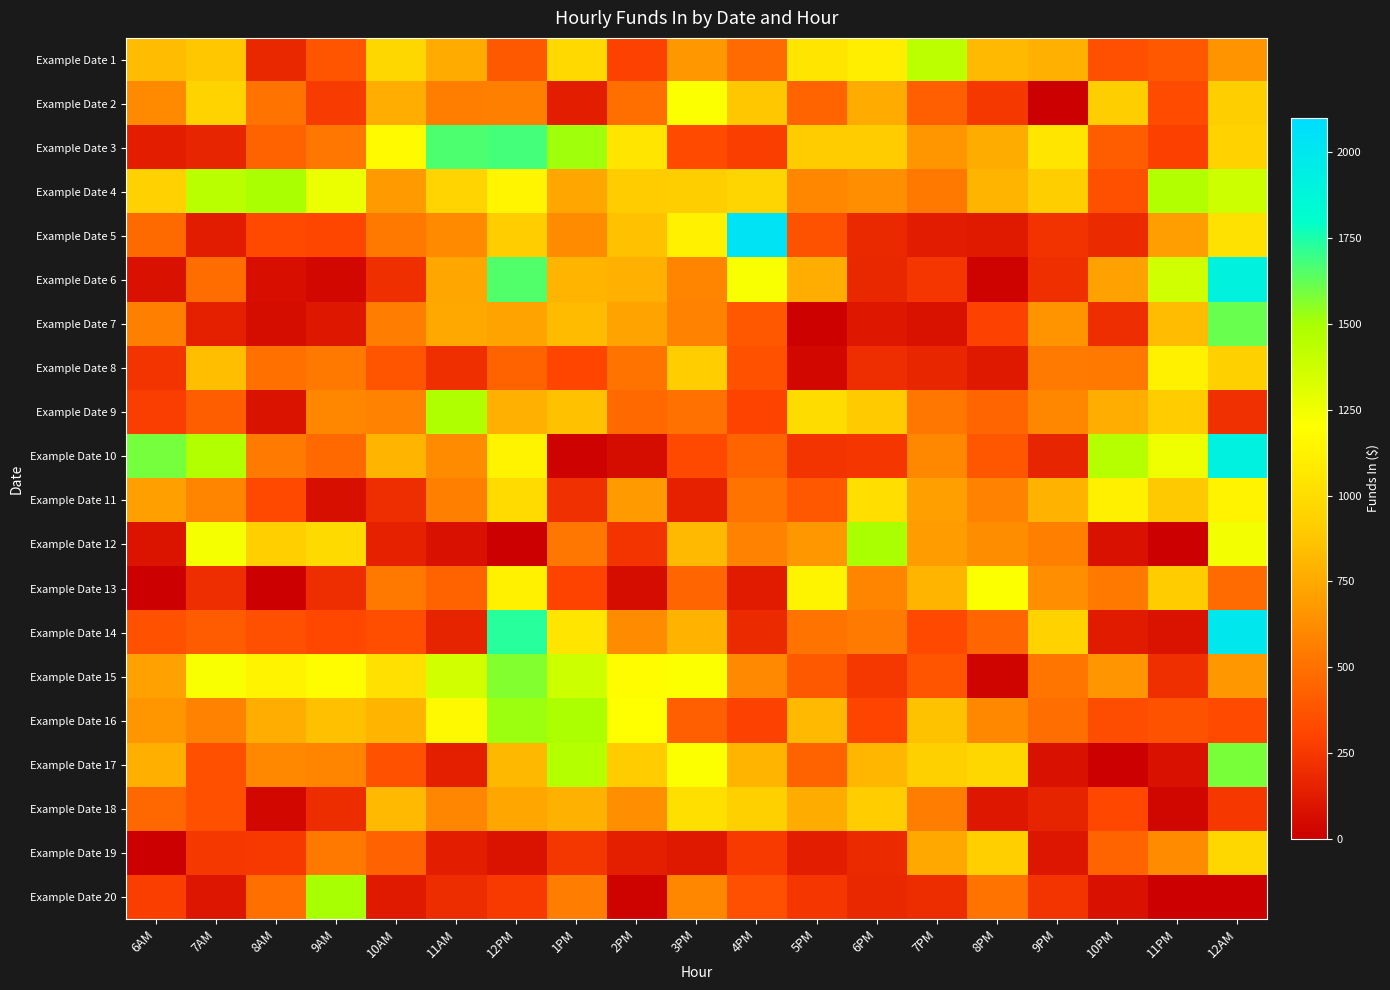

Which series has the largest total across all categories?

Example Date 4